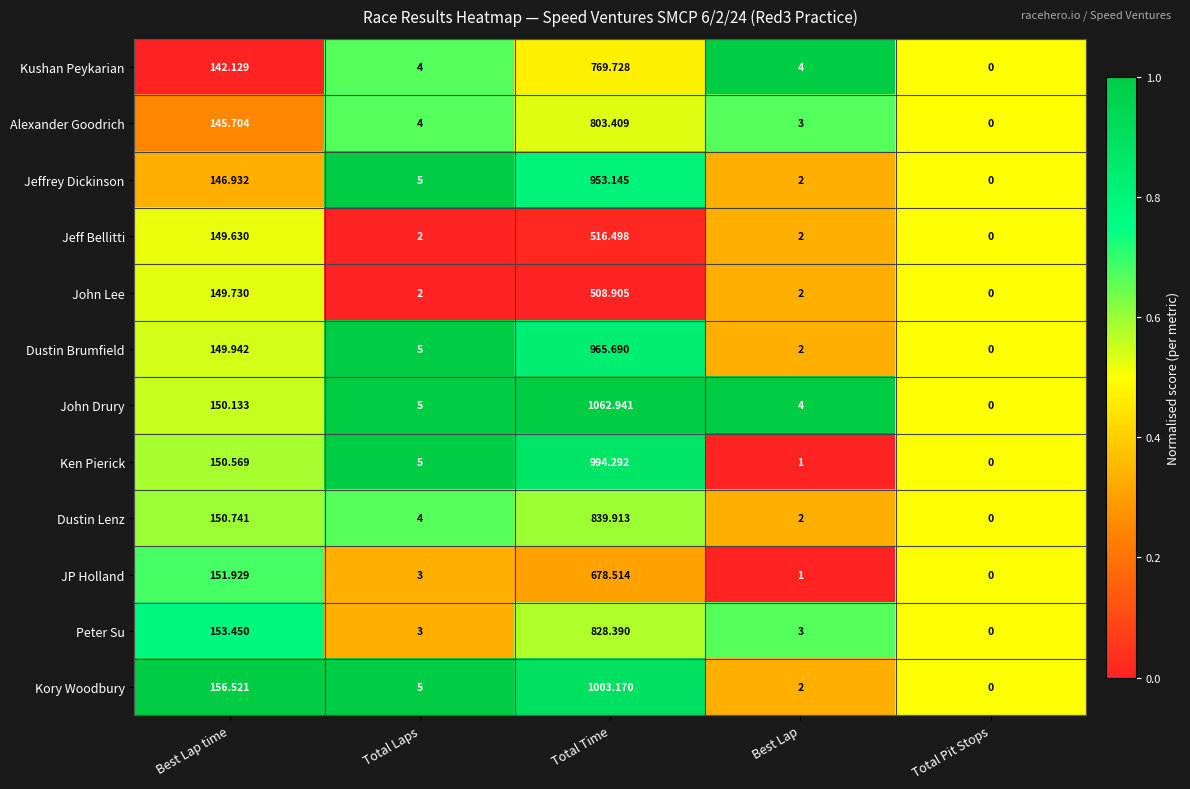

Where is Jeffrey Dickinson nearest to the value 476?

Best Lap time